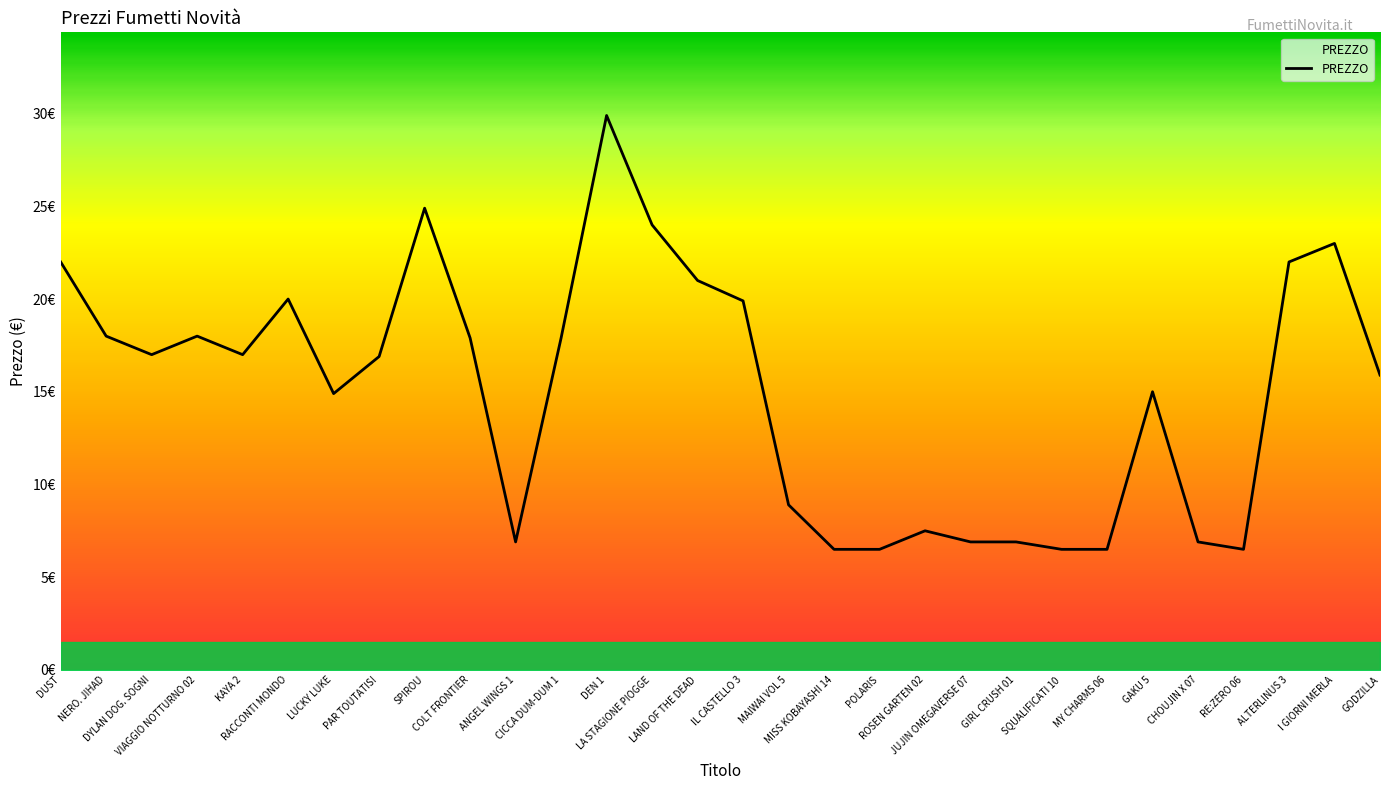

Does the chart have visible grid lines?

No